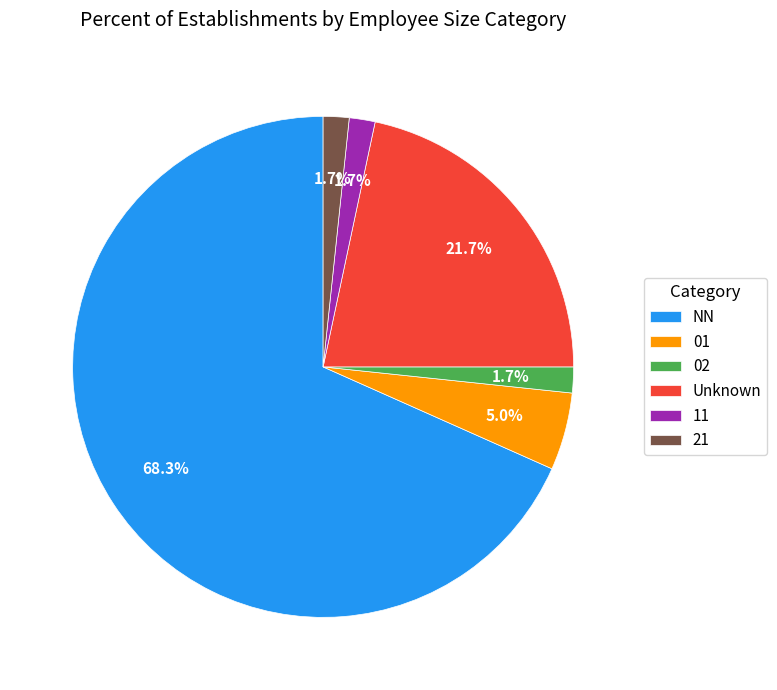

Between Unknown and 11, which is larger?

Unknown